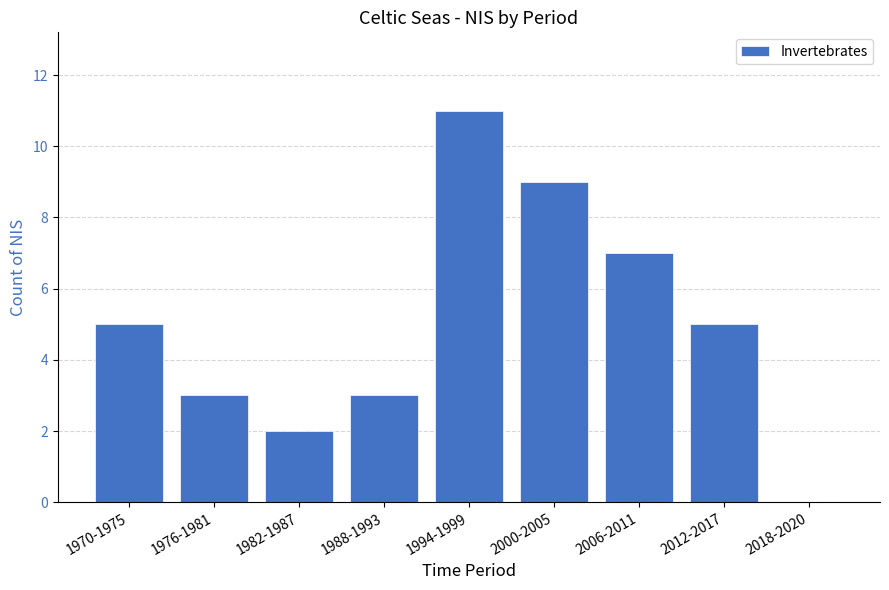

Reading left to right, transcribe all the data shown in this chart.

1970-1975=5	1976-1981=3	1982-1987=2	1988-1993=3	1994-1999=11	2000-2005=9	2006-2011=7	2012-2017=5	2018-2020=0